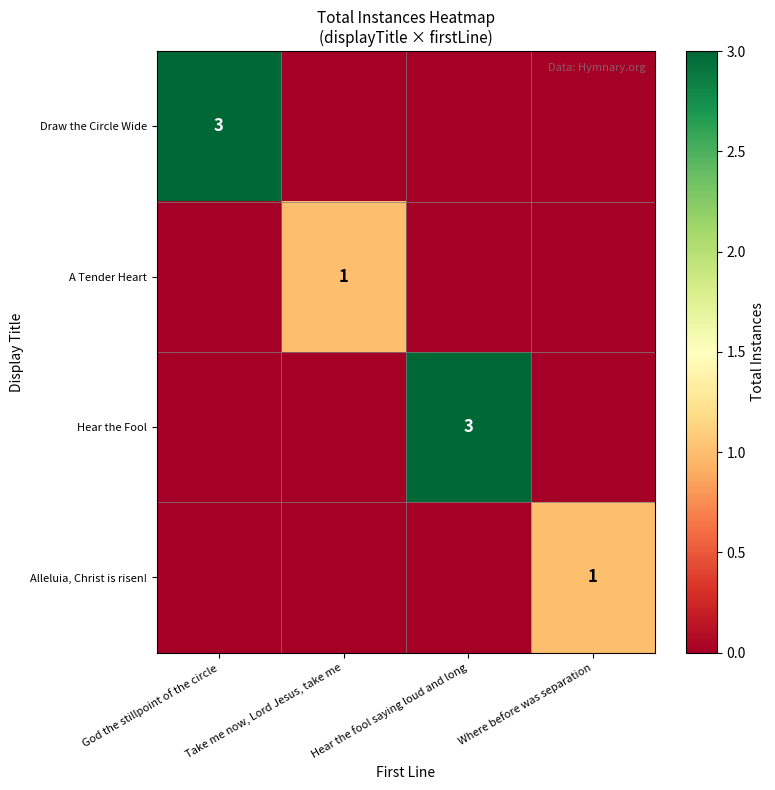

Is it true that A Tender Heart equals 1 at Take me now, Lord Jesus, take me?

True